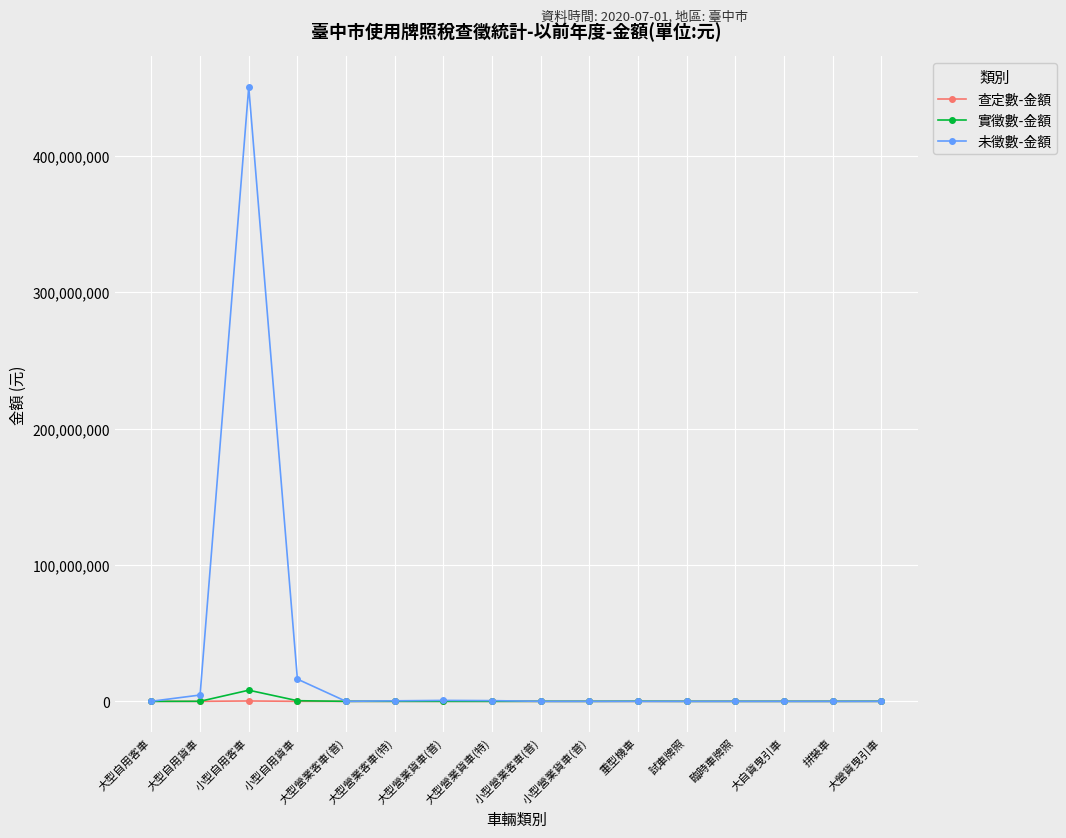

True or false: 查定數-金額 has more than 1 points higher than both neighbors.

True